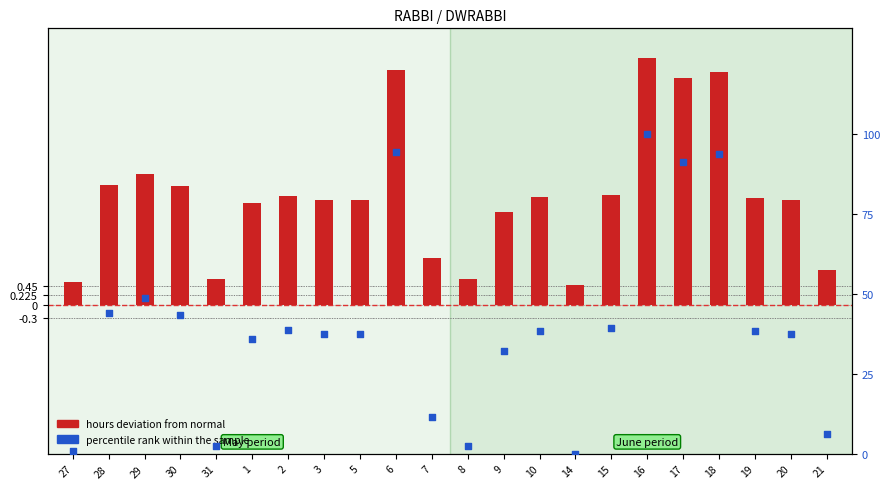

What is the ratio of the value at 15 to the value at 18?

0.4